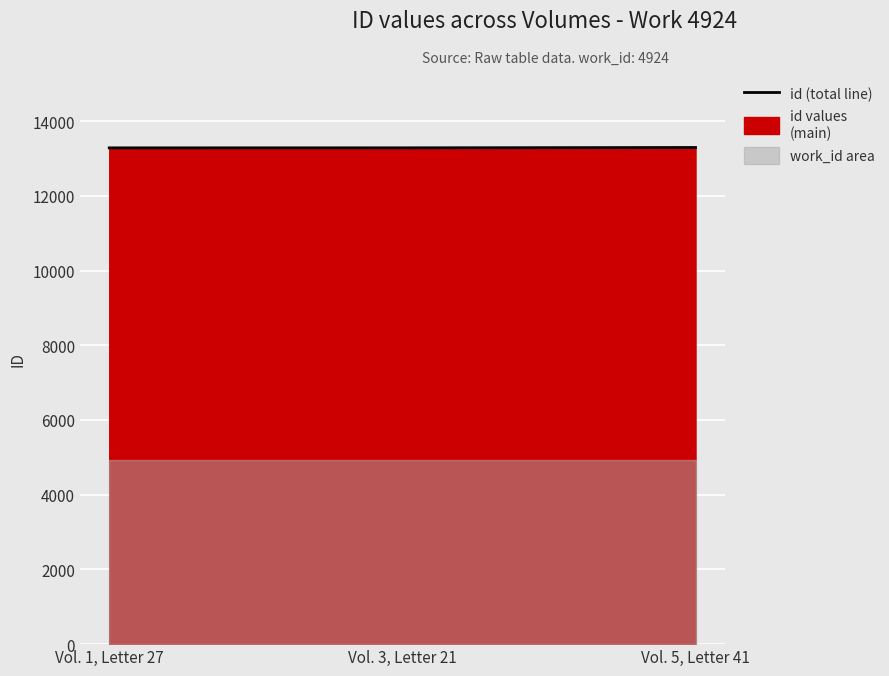

What is the approximate value at Vol. 1, Letter 27, to the nearest 10?

13280